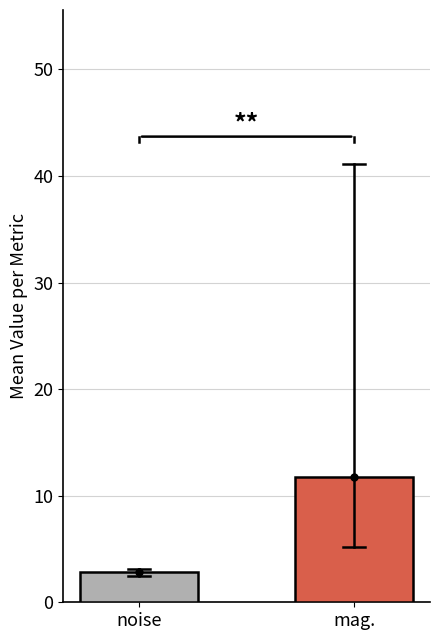

What position from the right is noise?

2